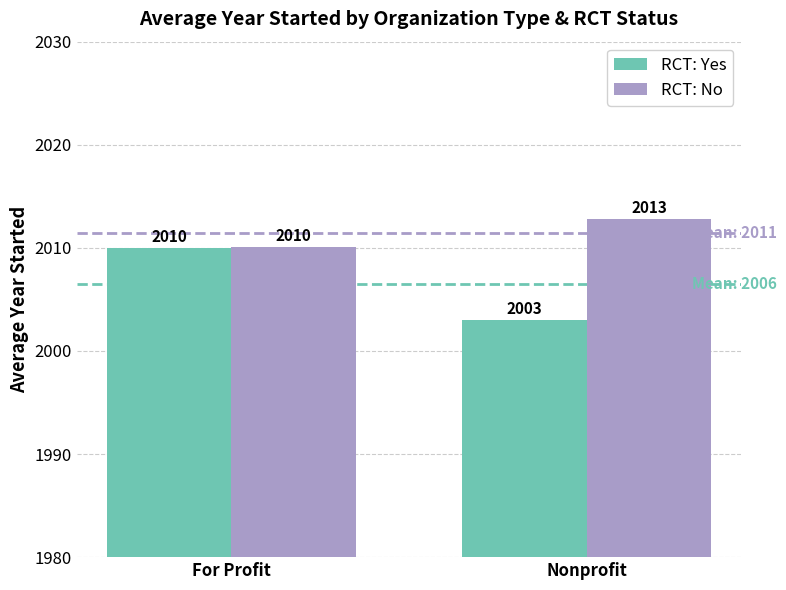

What are all the series names shown in the legend?

RCT: Yes, RCT: No